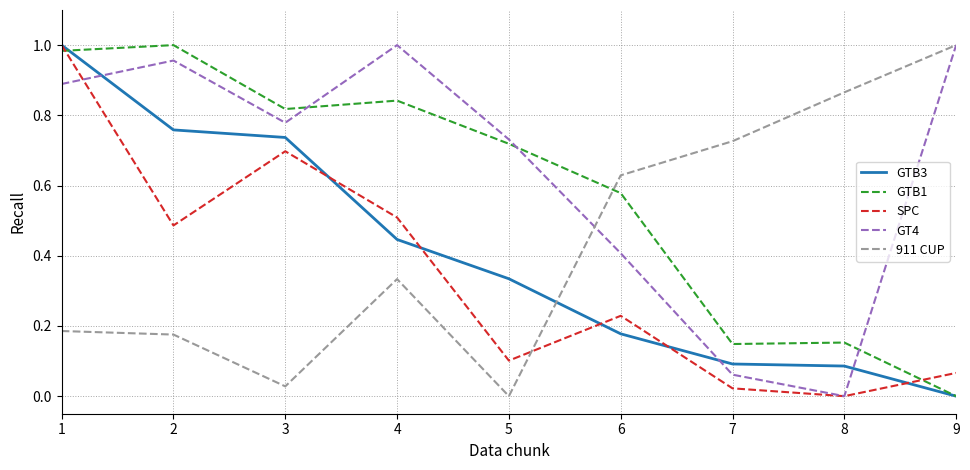

What are all the series names shown in the legend?

GTB3, GTB1, SPC, GT4, 911 CUP